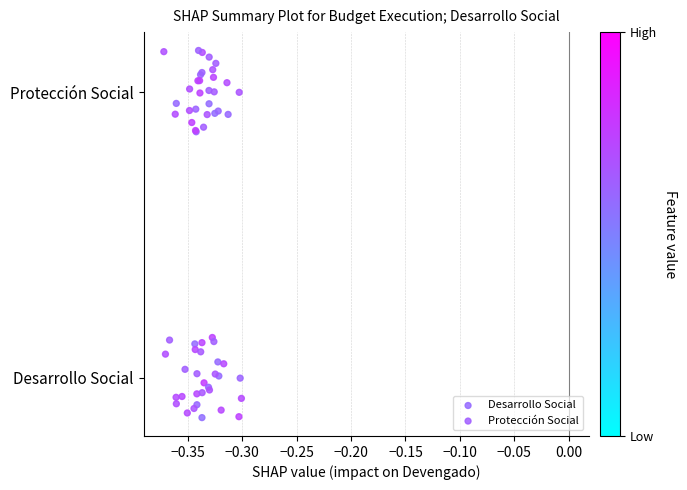

What are all the series names shown in the legend?

Desarrollo Social, Protección Social